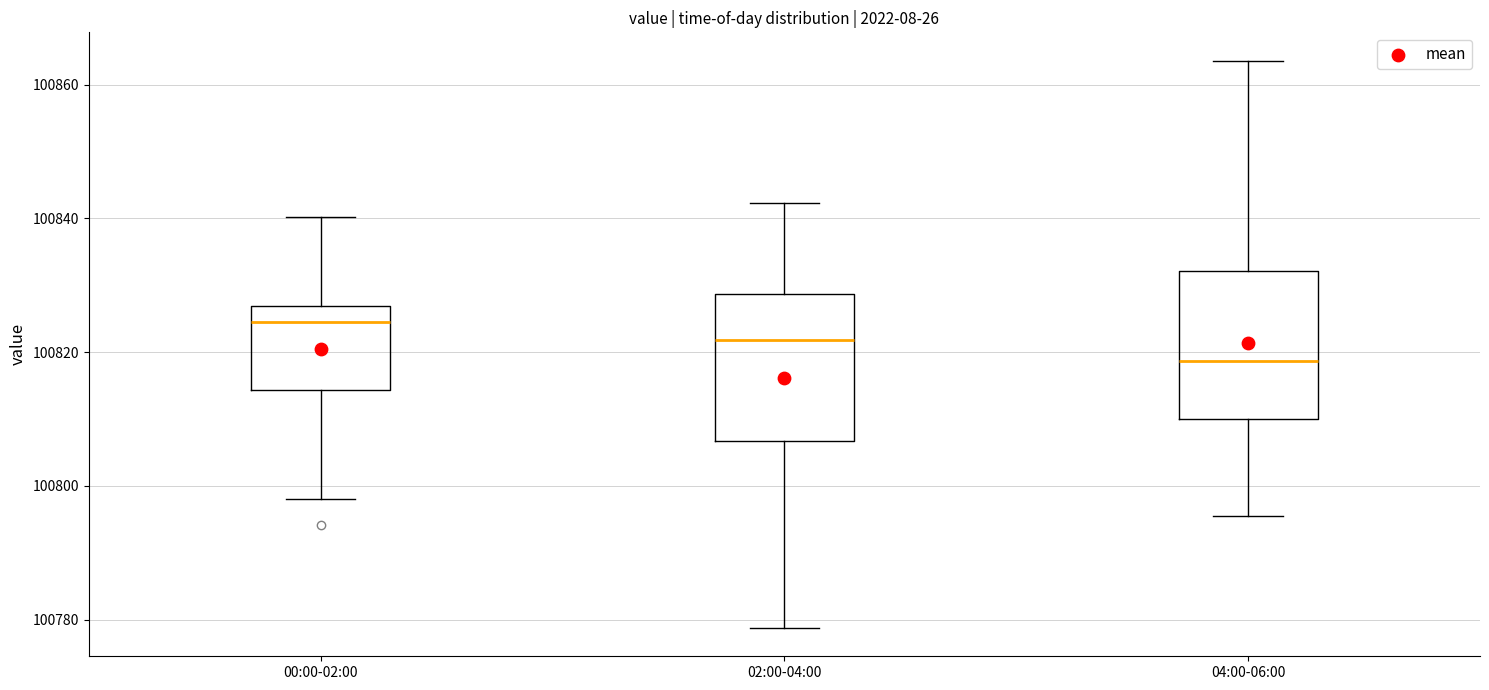

Where does the median line of the box for 00:00-02:00 sit on the y-axis? The values are not printed on the chart, so give them approximately, as read against the axis.

100824